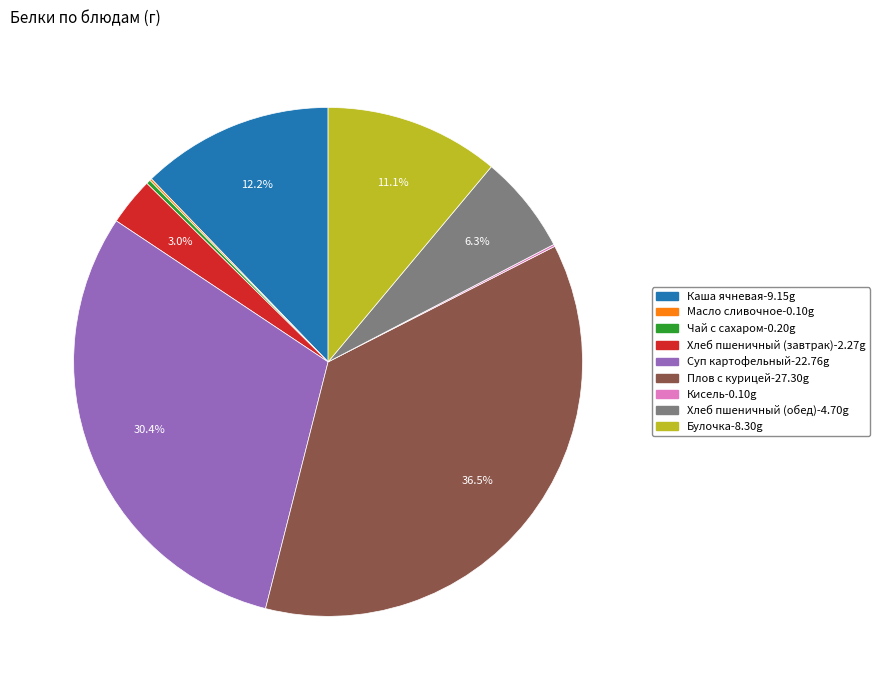

Is there any slice that represents more than half of the pie?

No